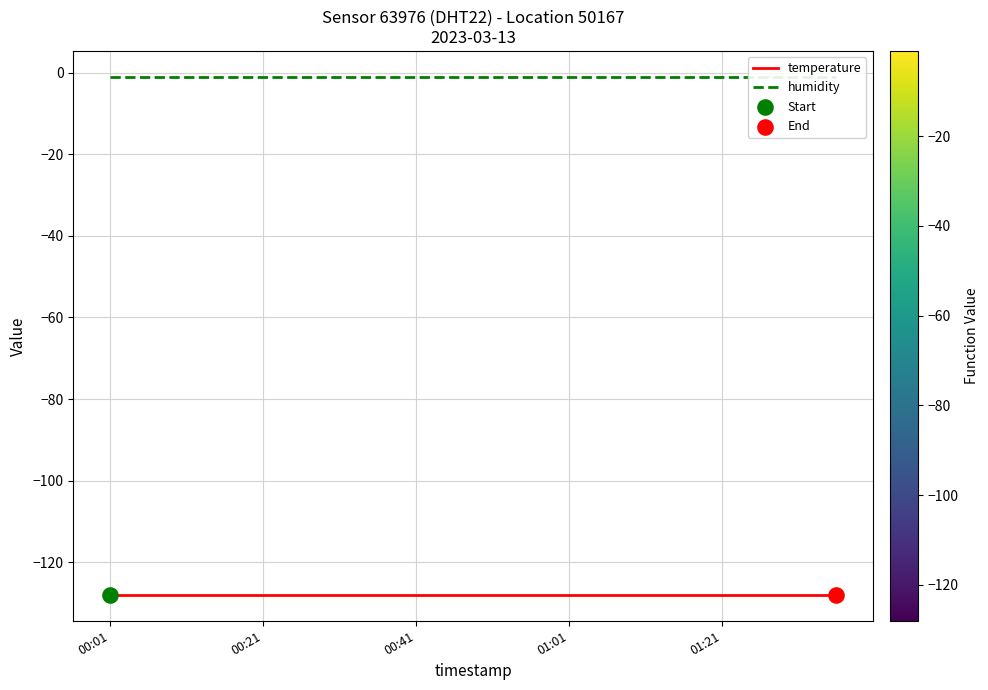

What are all the series names shown in the legend?

temperature, humidity